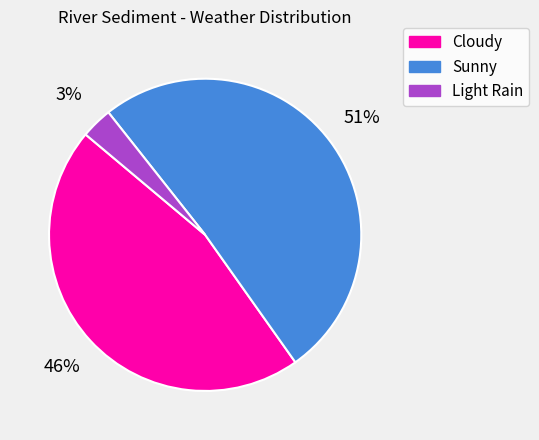

To the nearest percent, what is the average slice percentage?

33%